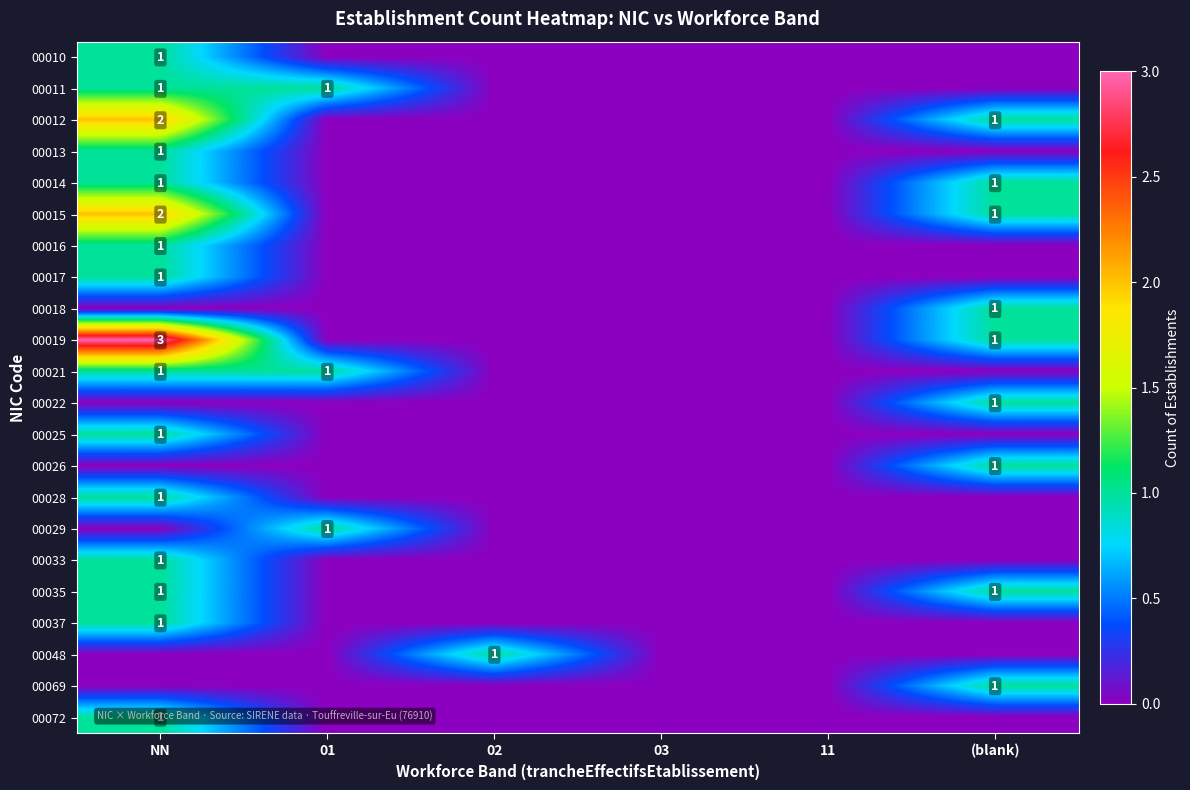

Count the number of categories in the chart.

6